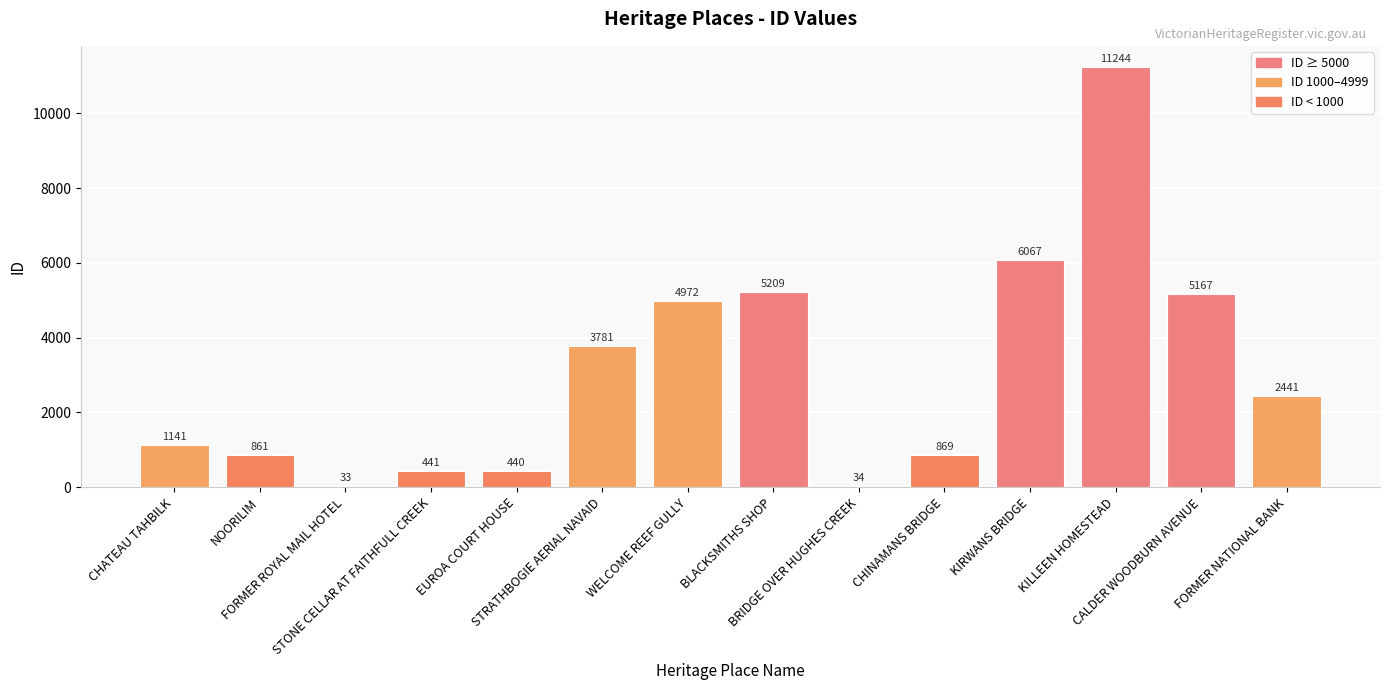

Reading right to left, transcribe all the data shown in this chart.

2441	5167	11244	6067	869	34	5209	4972	3781	440	441	33	861	1141